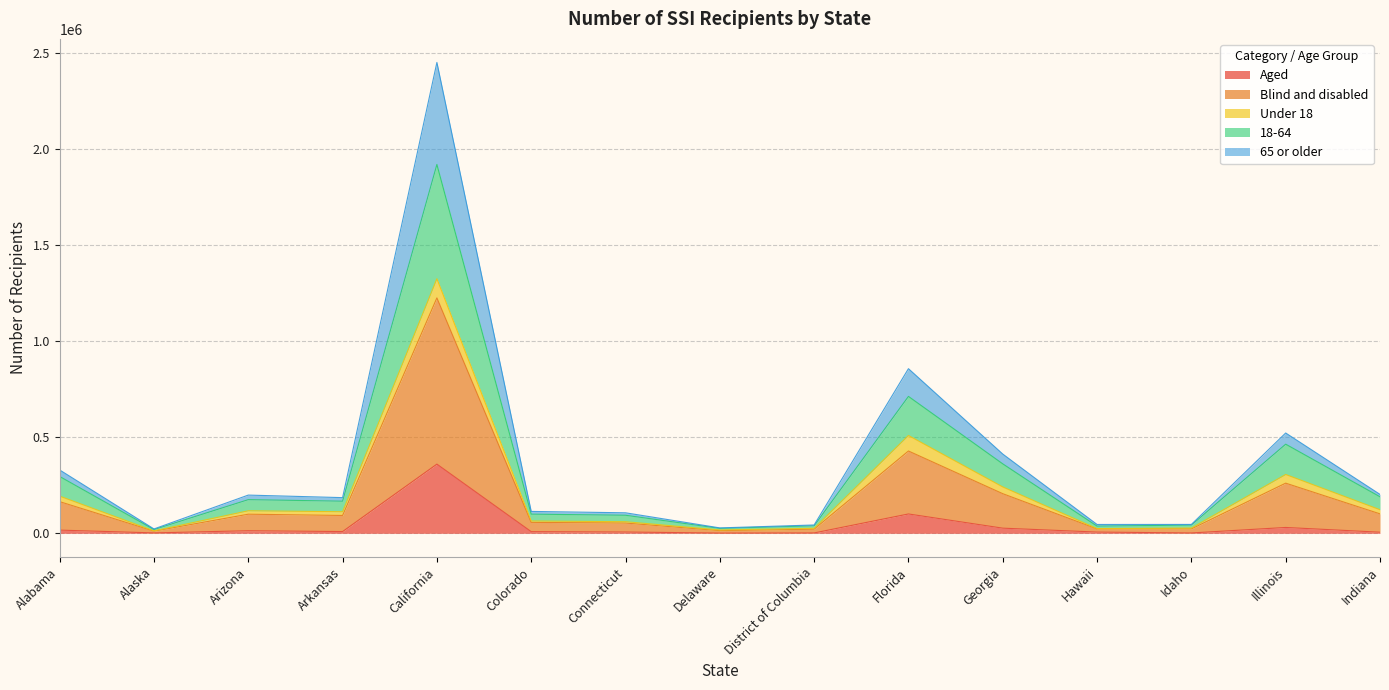

What is the highest value of the Aged series?

359975